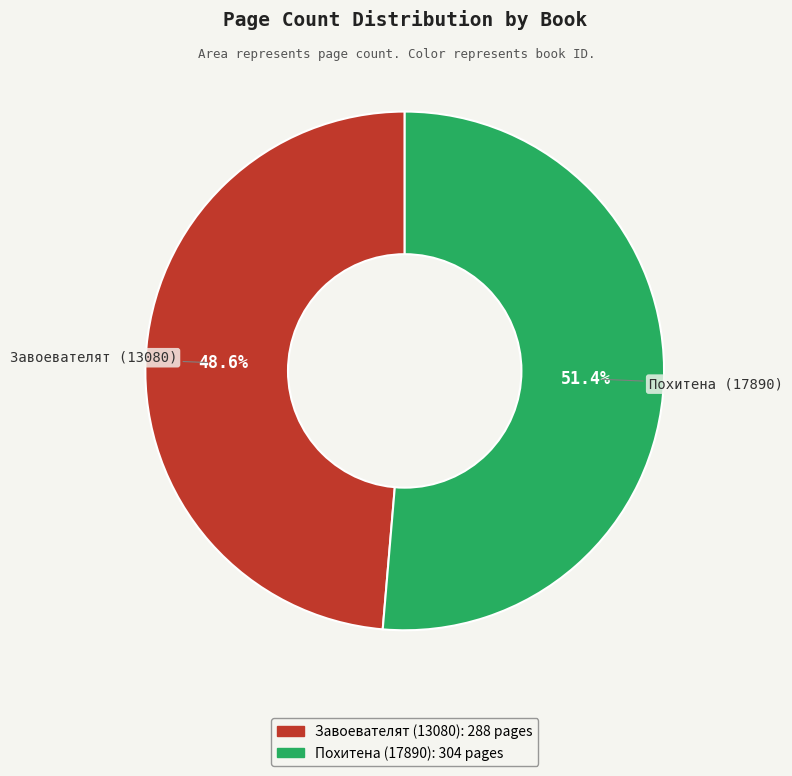

Is there any slice that represents more than half of the pie?

Yes